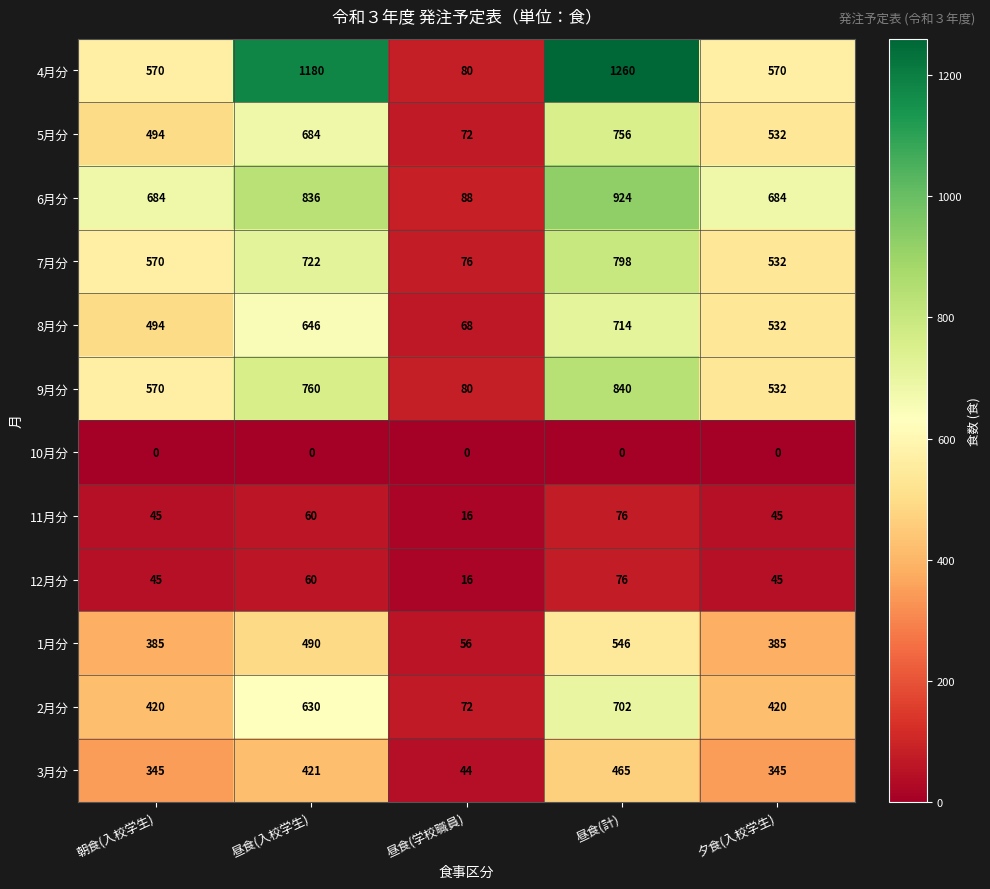

The 2月分 series shows 638 at 夕食(入校学生). True or false?

False